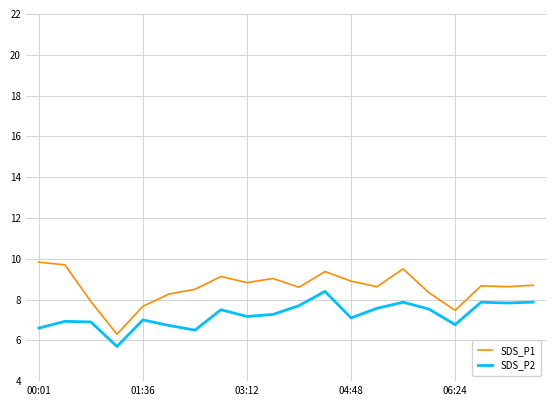

In SDS_P1, how many points are higher than both neighbors (excluding endpoints)?

5